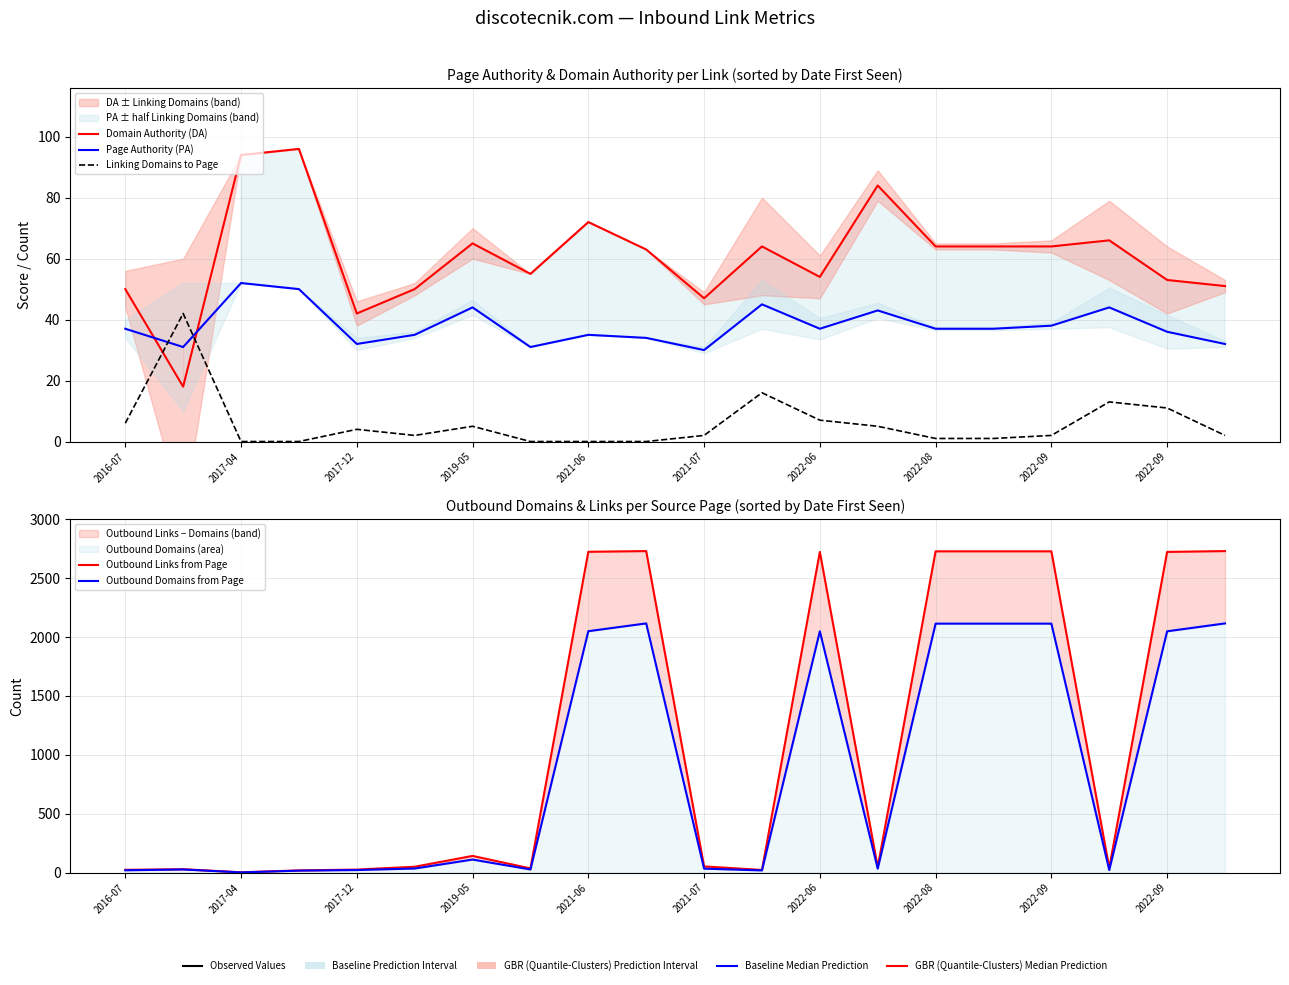

What is the total value across all series at 2022-08?

4942